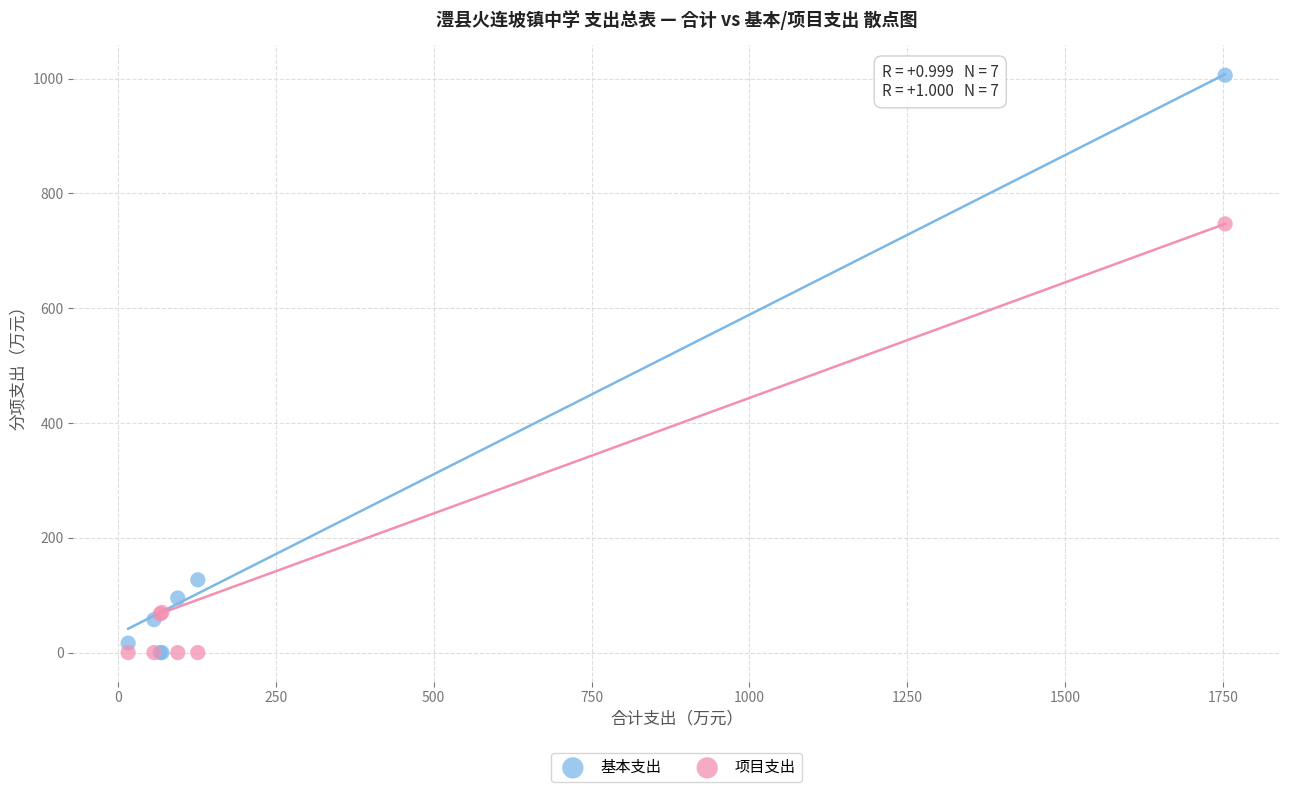

Which series reaches the maximum Y coordinate?

基本支出